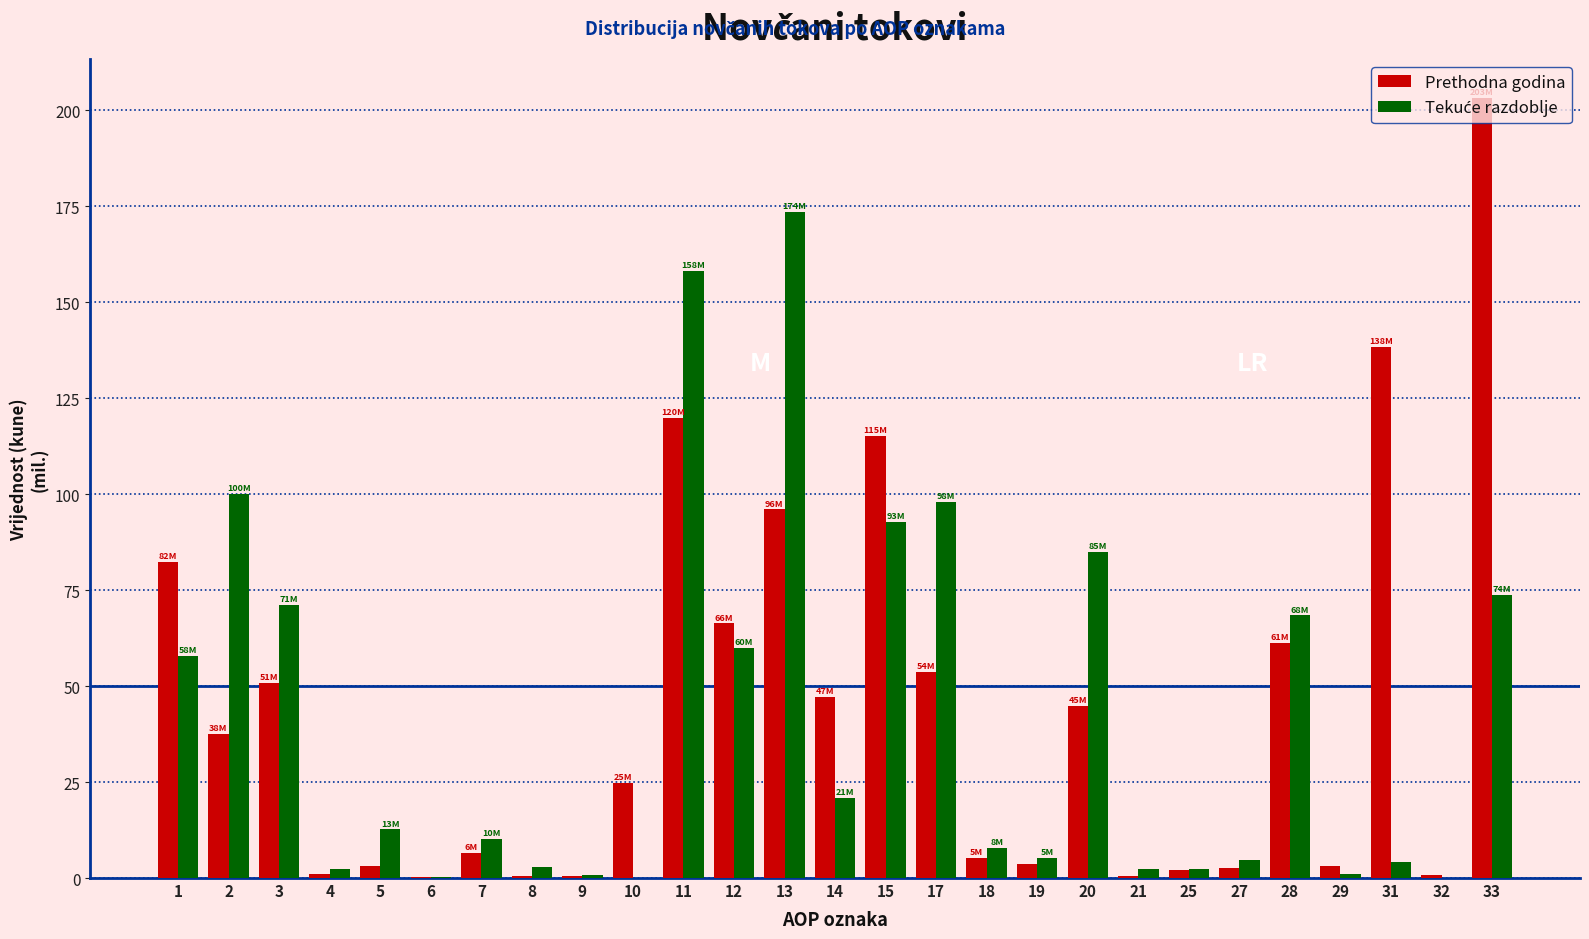

What is the total value across all series at 13?

269.7